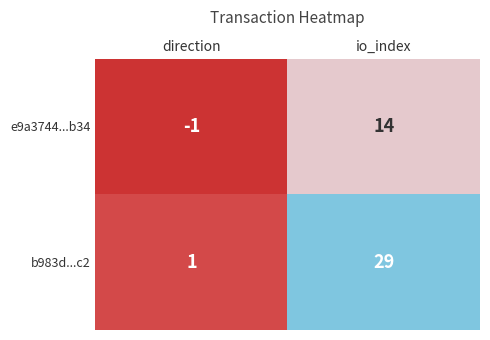

Rank the series by their maximum value, from highest to lowest.

b983d...c2, e9a3744...b34